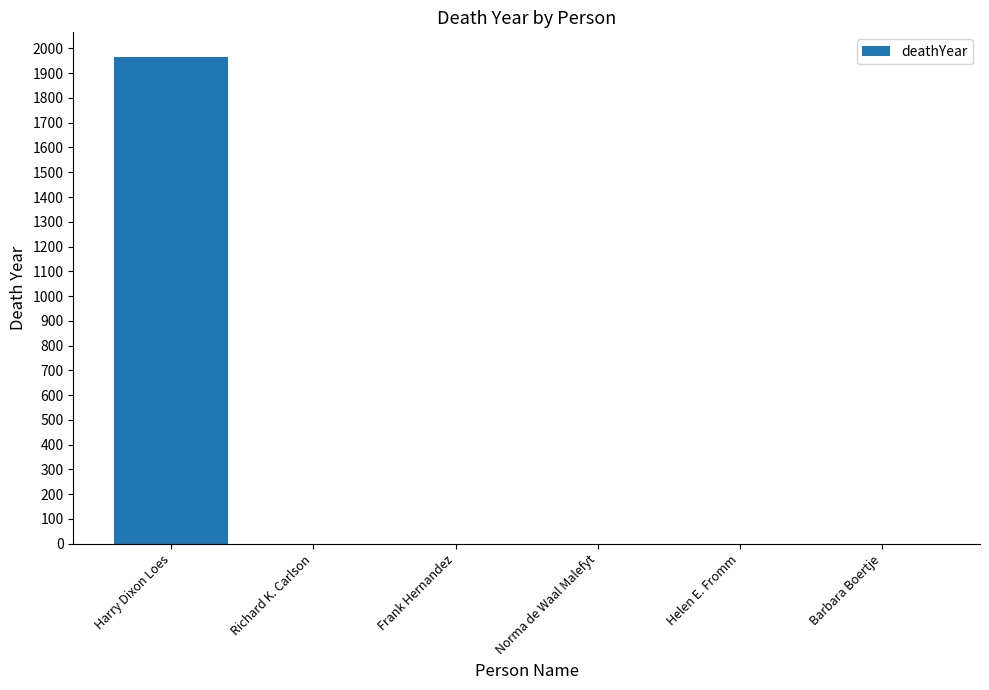

Are the bars horizontal?

No